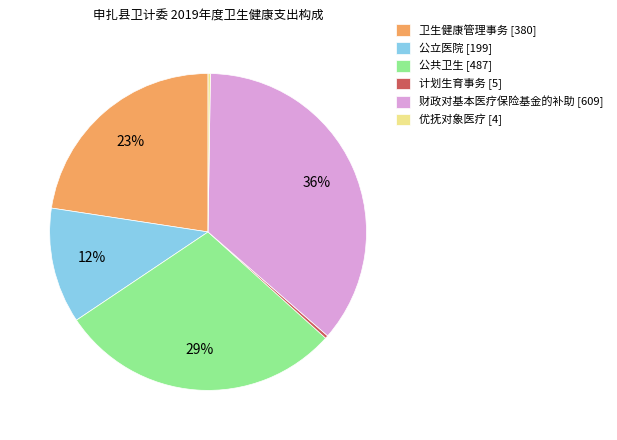

Does any single category account for the majority?

No